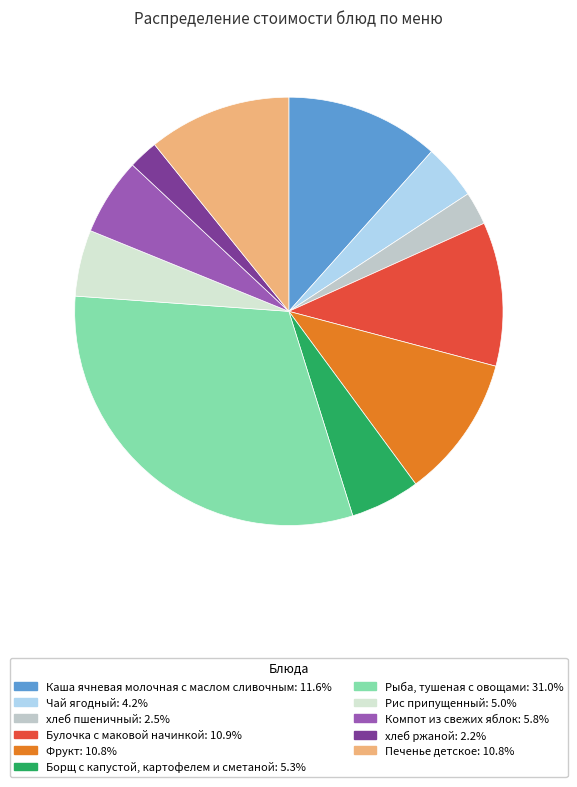

What is the smallest slice in the pie chart?

хлеб ржаной